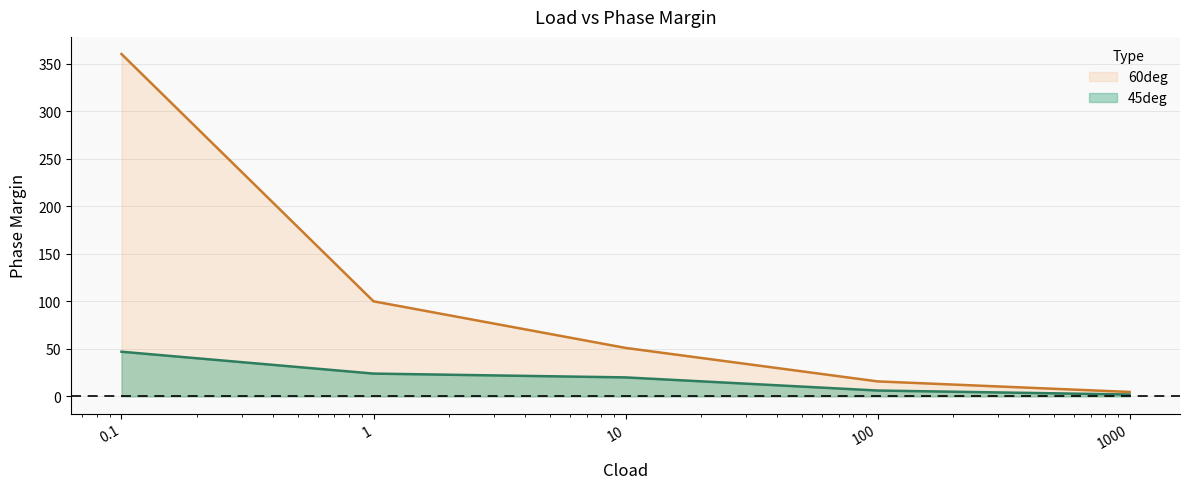

Reading right to left, list all the values displayed in this chart.

45deg: 2.0	6.2	20.0	24.0	47.0
60deg: 4.7	15.8	51.0	100.0	360.0